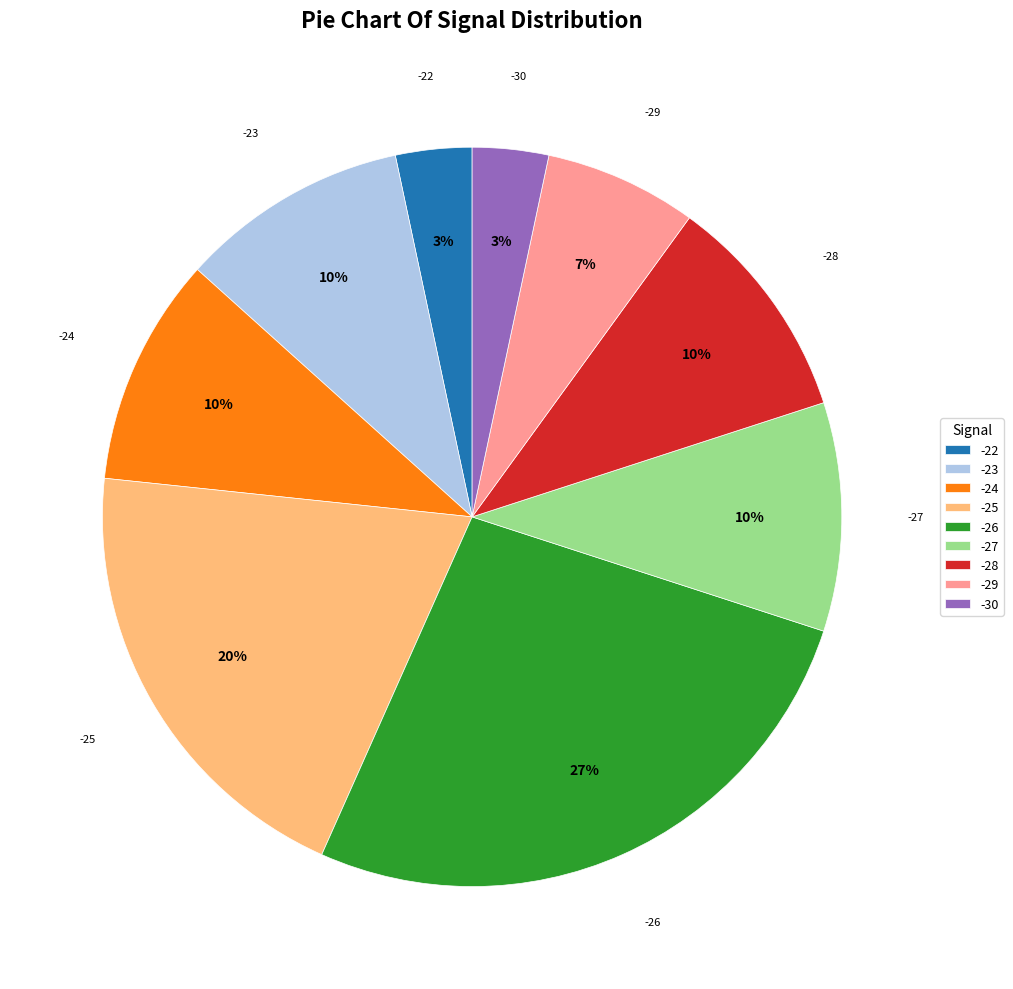

How many segments does this pie chart have?

9